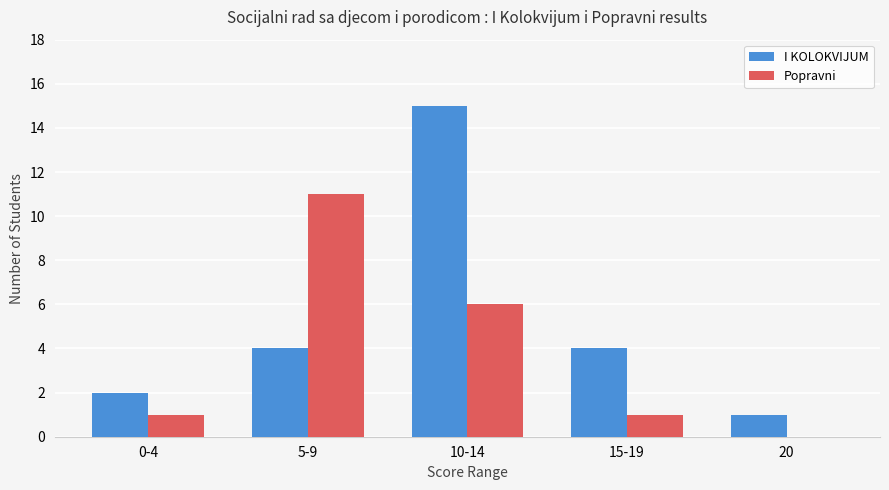

Between 5-9 and 20, which series saw the biggest shift?

Popravni